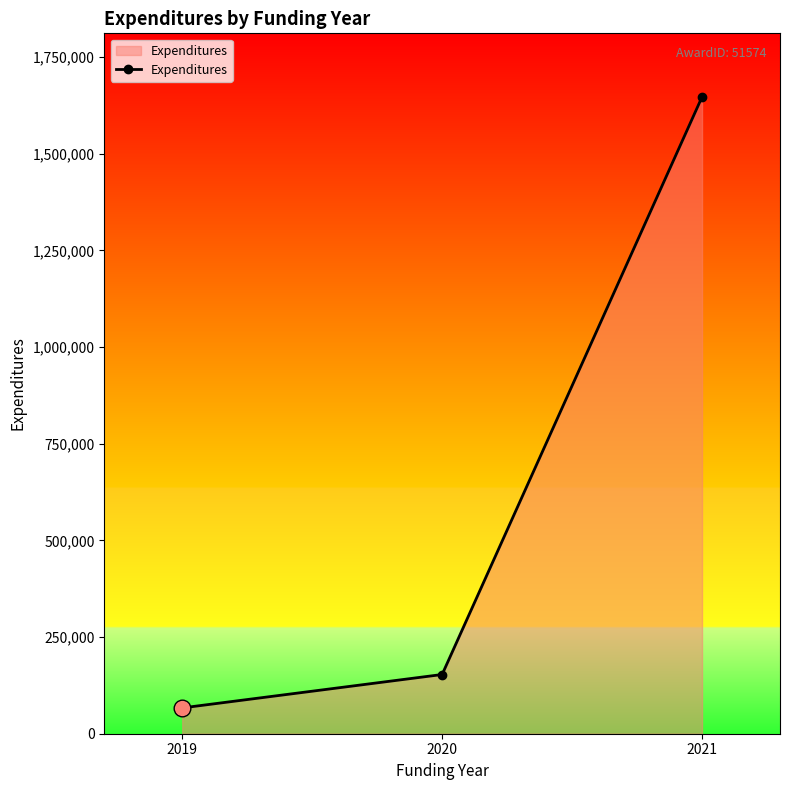

Is it true that the value at 2020 is 39179.2?

False